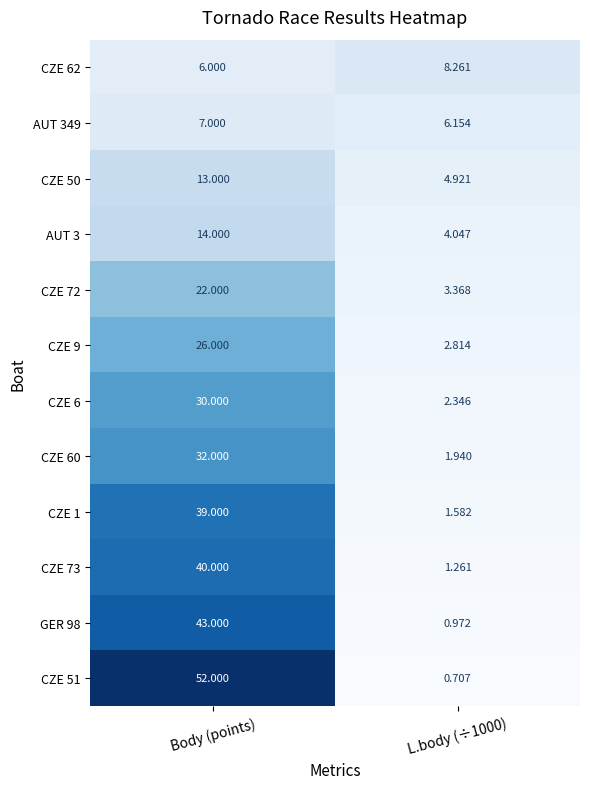

Count the number of categories in the chart.

2